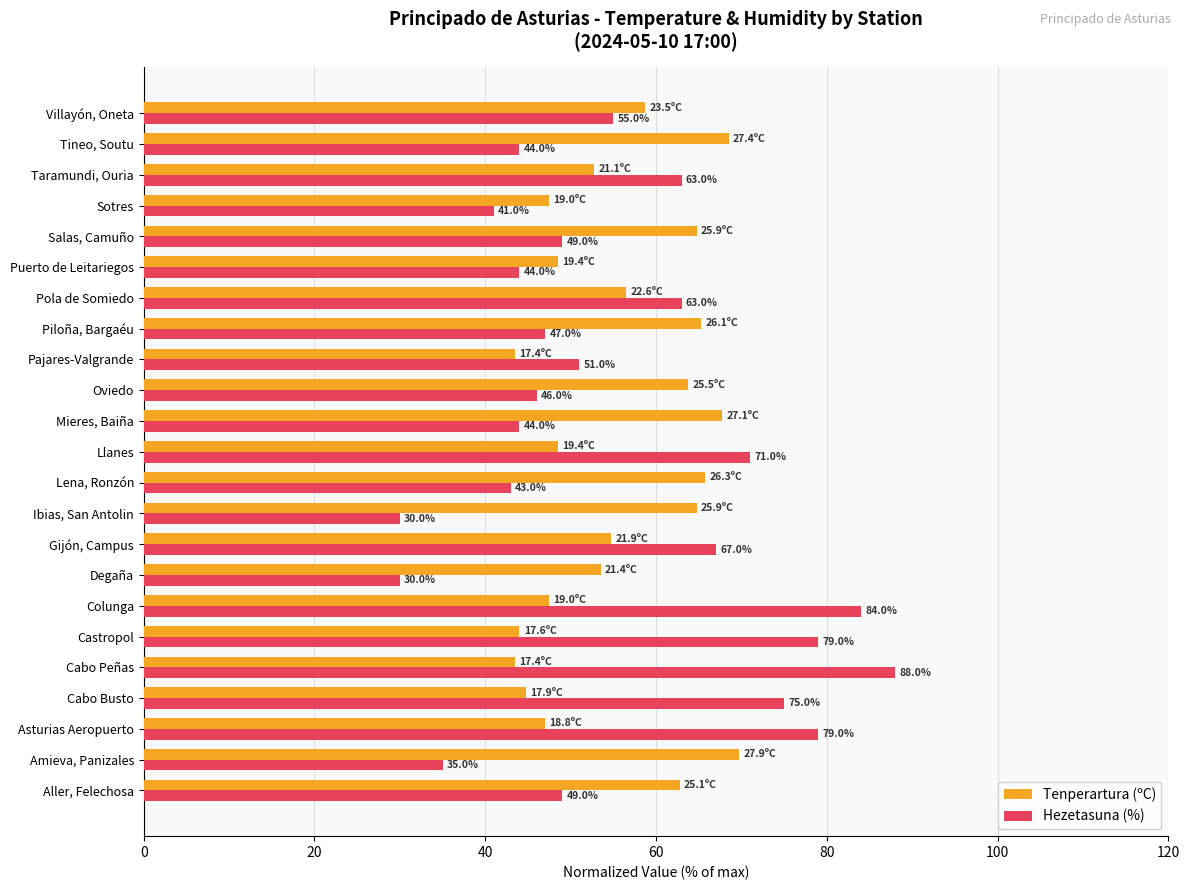

Which series changed the most between Aller, Felechosa and Llanes?

Hezetasuna (%)